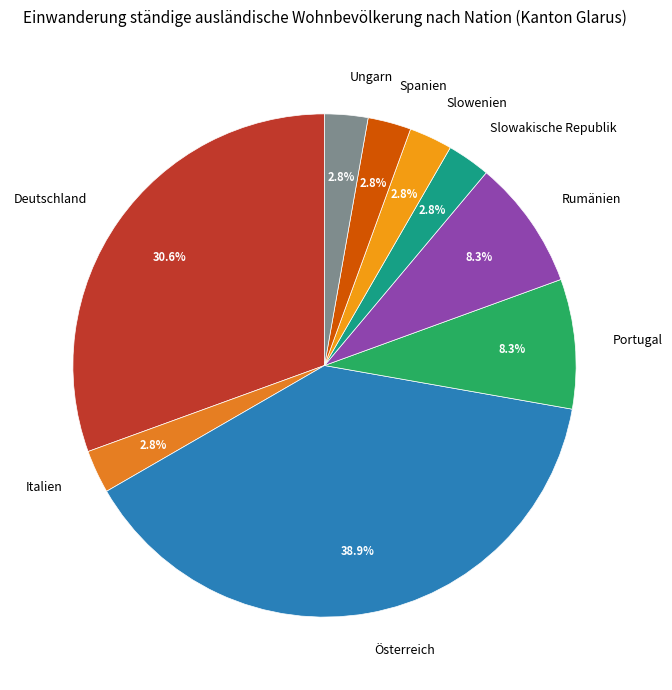

What percentage do Deutschland and Rumänien together represent?

38.9%